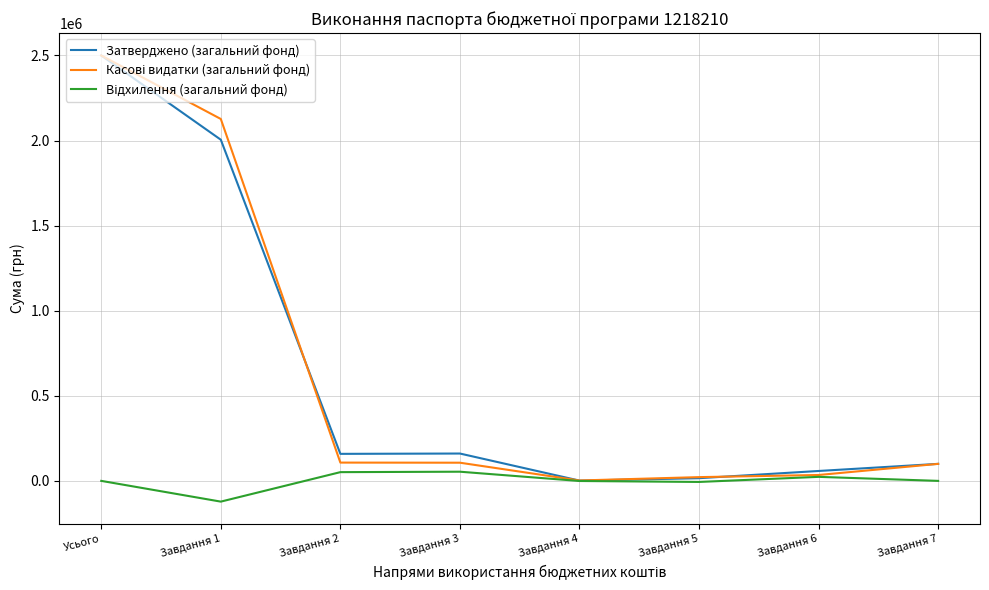

The value of Затверджено (загальний фонд) at Завдання 7 is 100000.0. True or false?

True